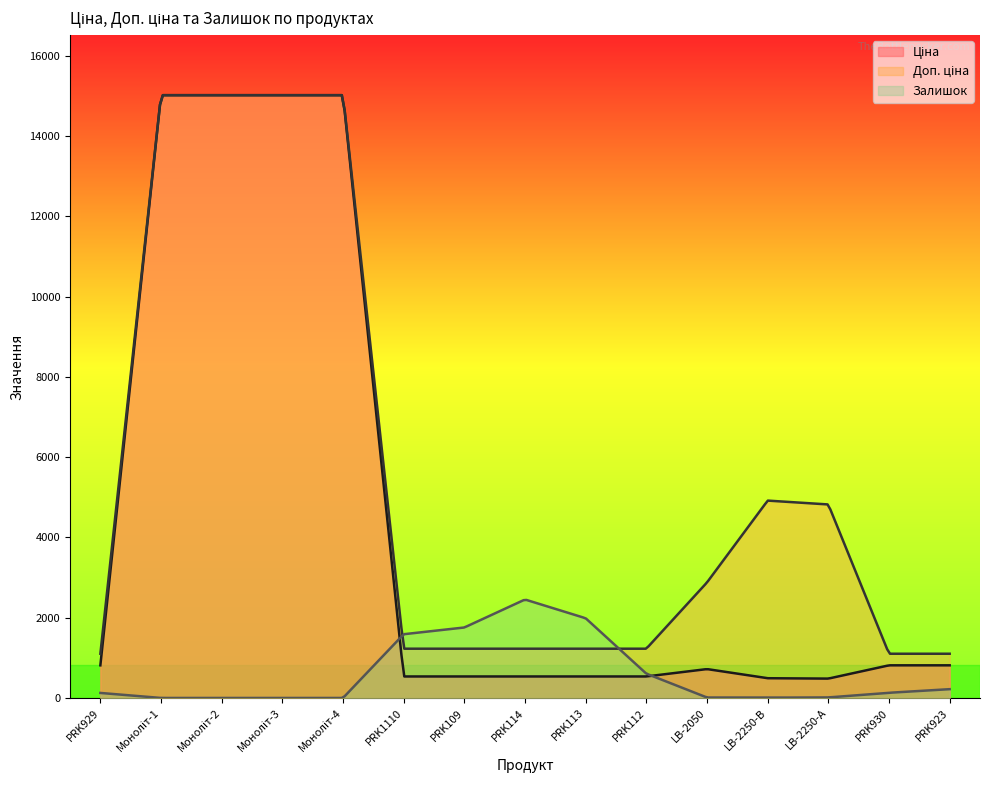

List the labels in order of Доп. ціна value, largest first.

Моноліт-1, Моноліт-2, Моноліт-3, Моноліт-4, LB-2250-В, LB-2250-А, LB-2050, PRK1110, PRK109, PRK114, PRK113, PRK112, PRK929, PRK930, PRK923